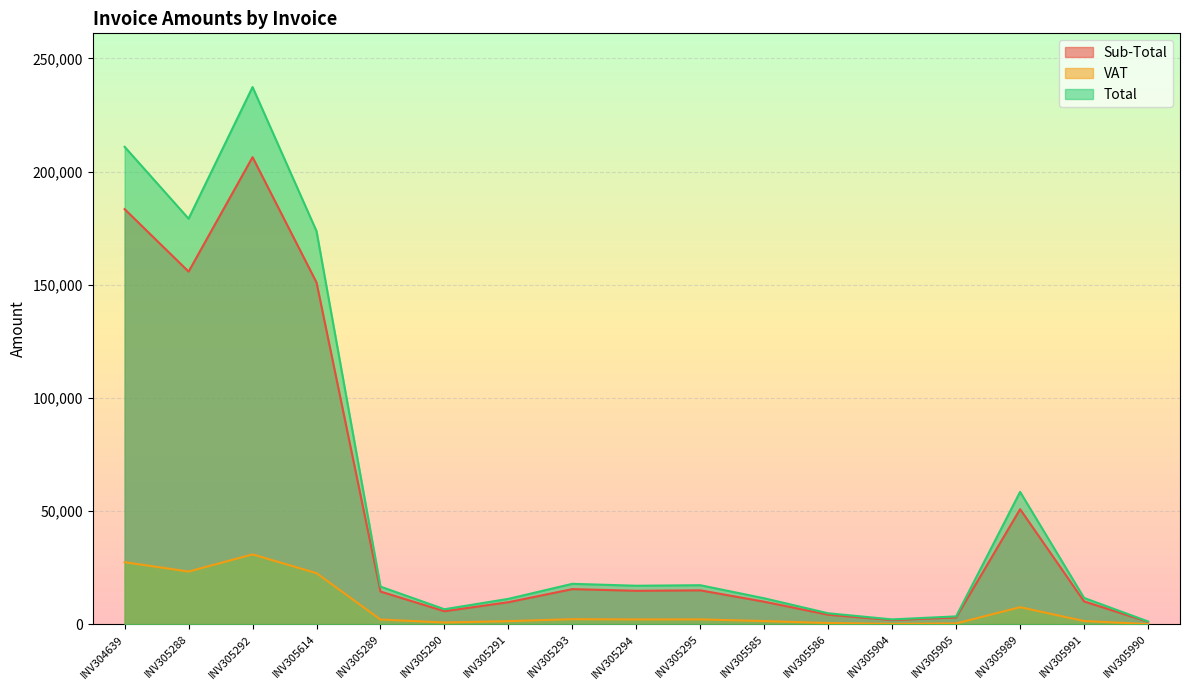

What is the average value of the Sub-Total series?

50257.3